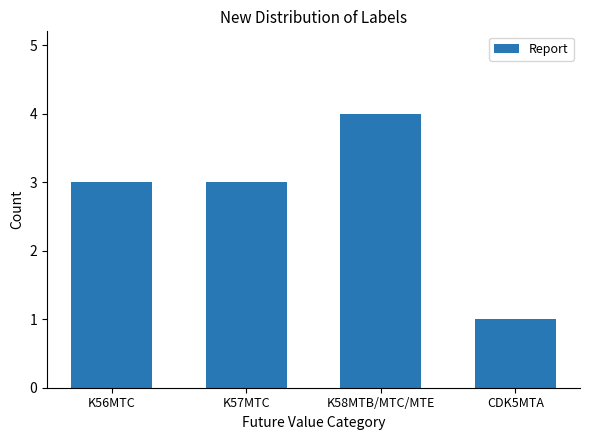

Which category has the lowest value across all series?

CDK5MTA